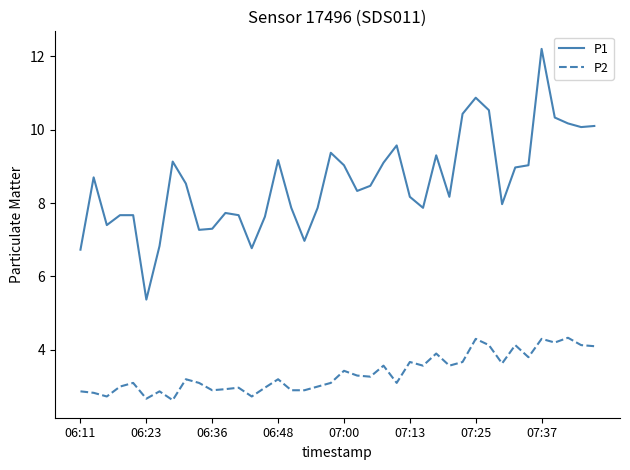

Which series has the largest total across all categories?

P1